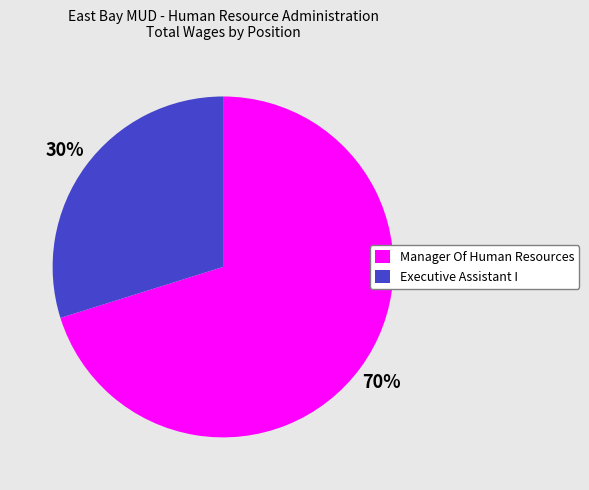

To the nearest percent, what portion does Manager Of Human Resources represent?

70%